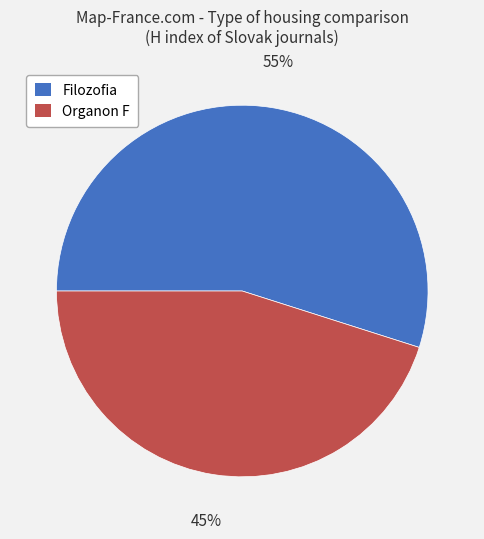

What percentage is the Organon F slice, to the nearest percent?

45%